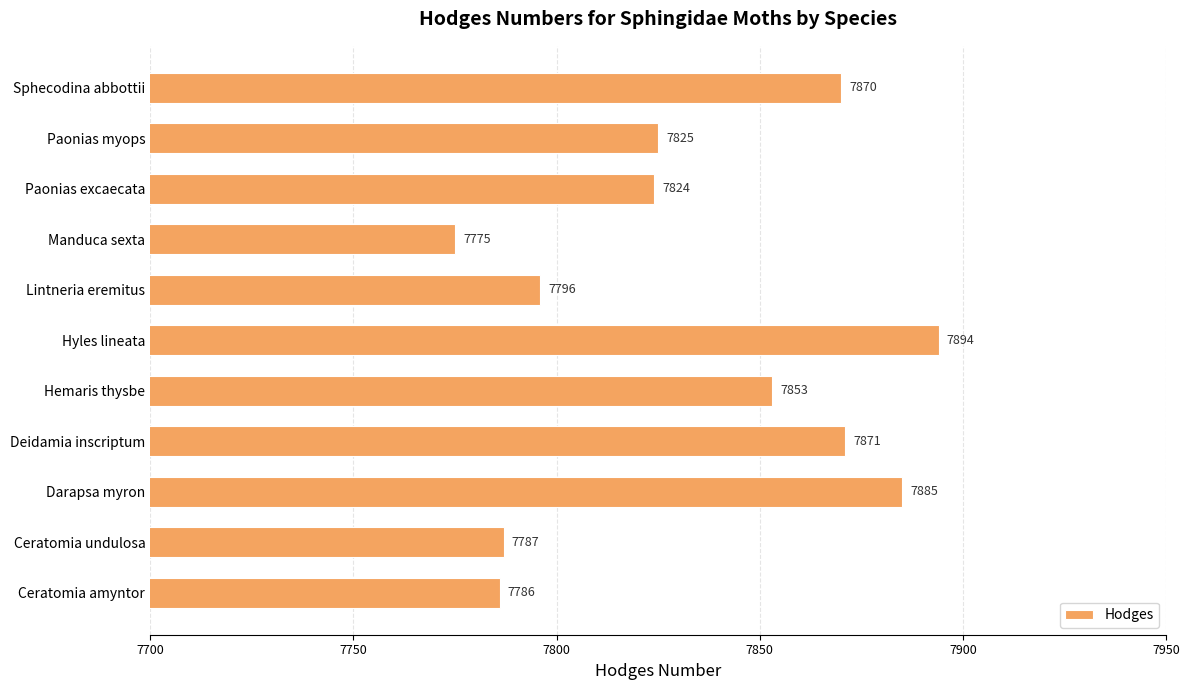

Reading bottom to top, transcribe all the data shown in this chart.

7786	7787	7885	7871	7853	7894	7796	7775	7824	7825	7870